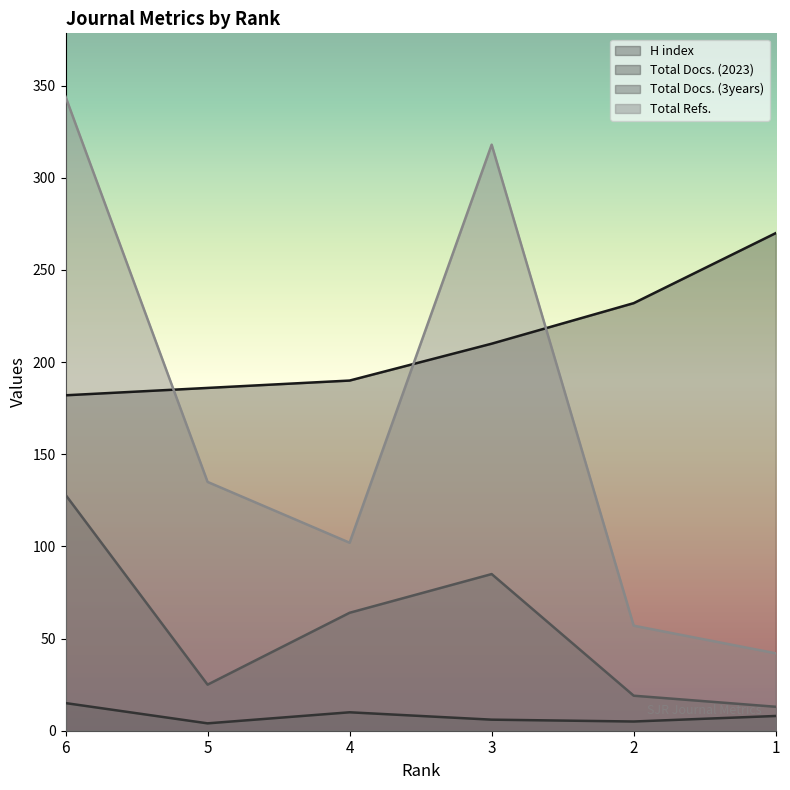

What is the average value of the Total Docs. (2023) series?

8